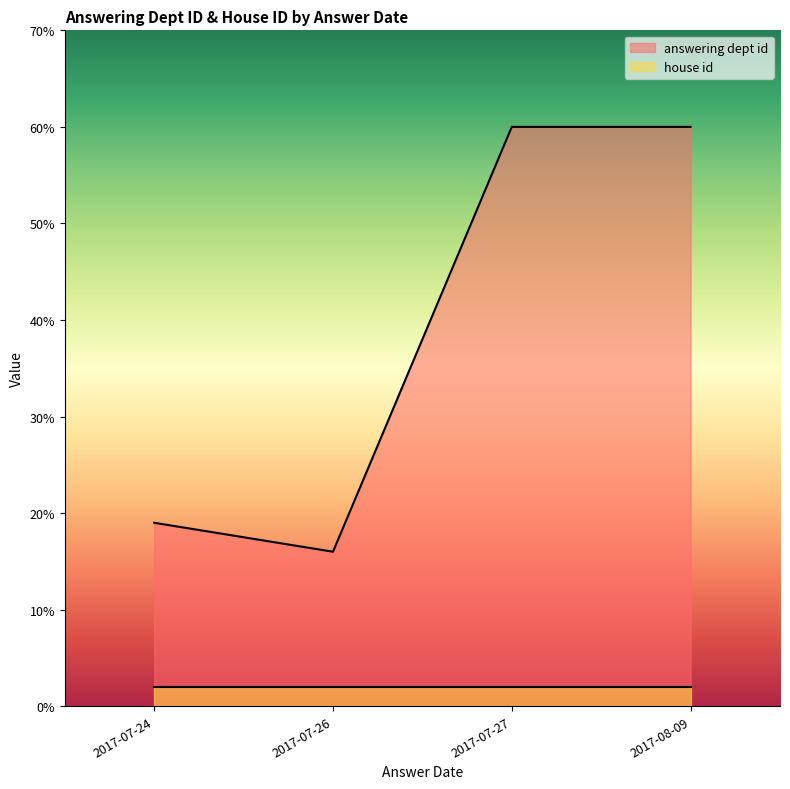

True or false: house id has a value of 1 at 2017-07-26.

False